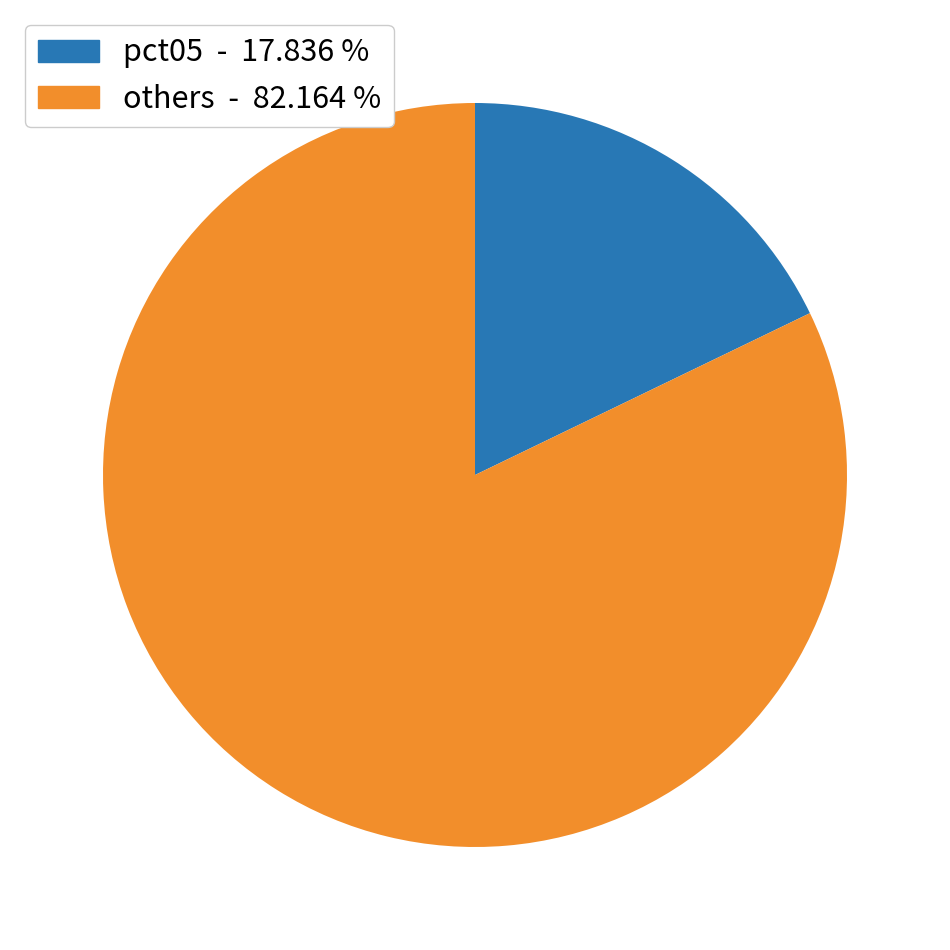

Does any single category account for the majority?

Yes